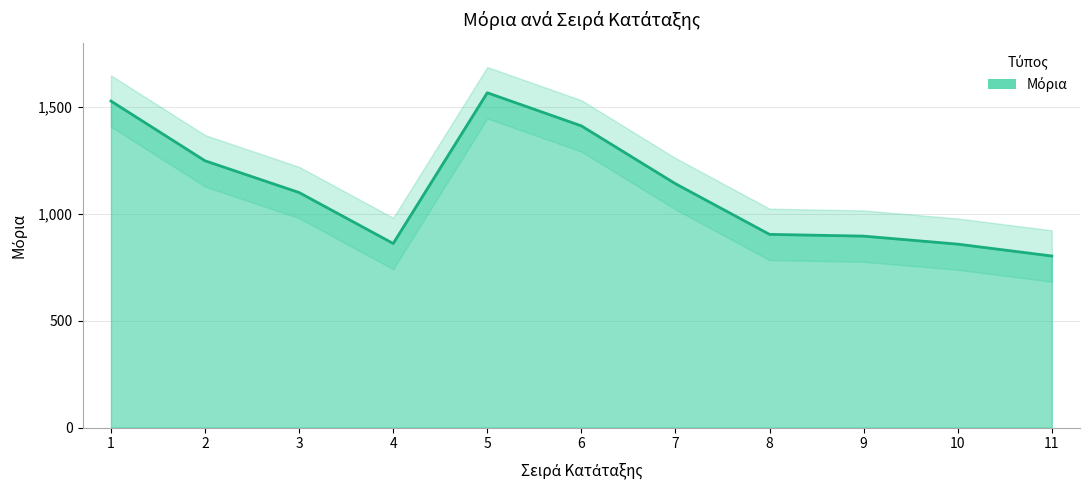

Between 6 and 10, which is larger?

6